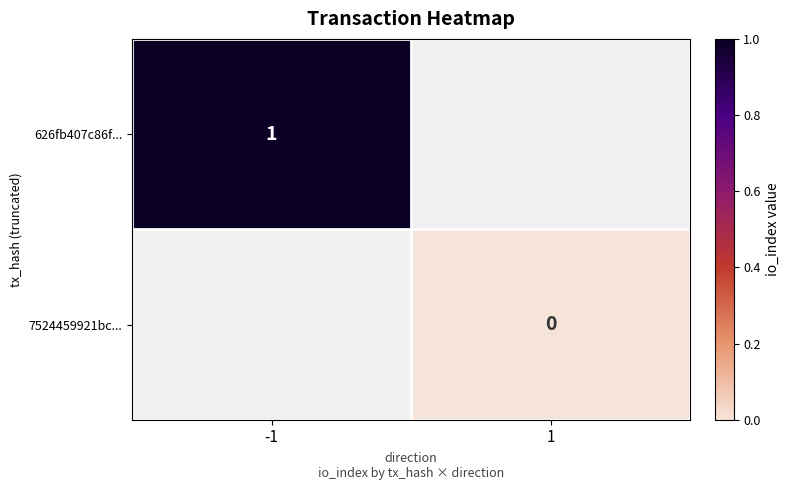

What is the greatest value displayed?

1.0